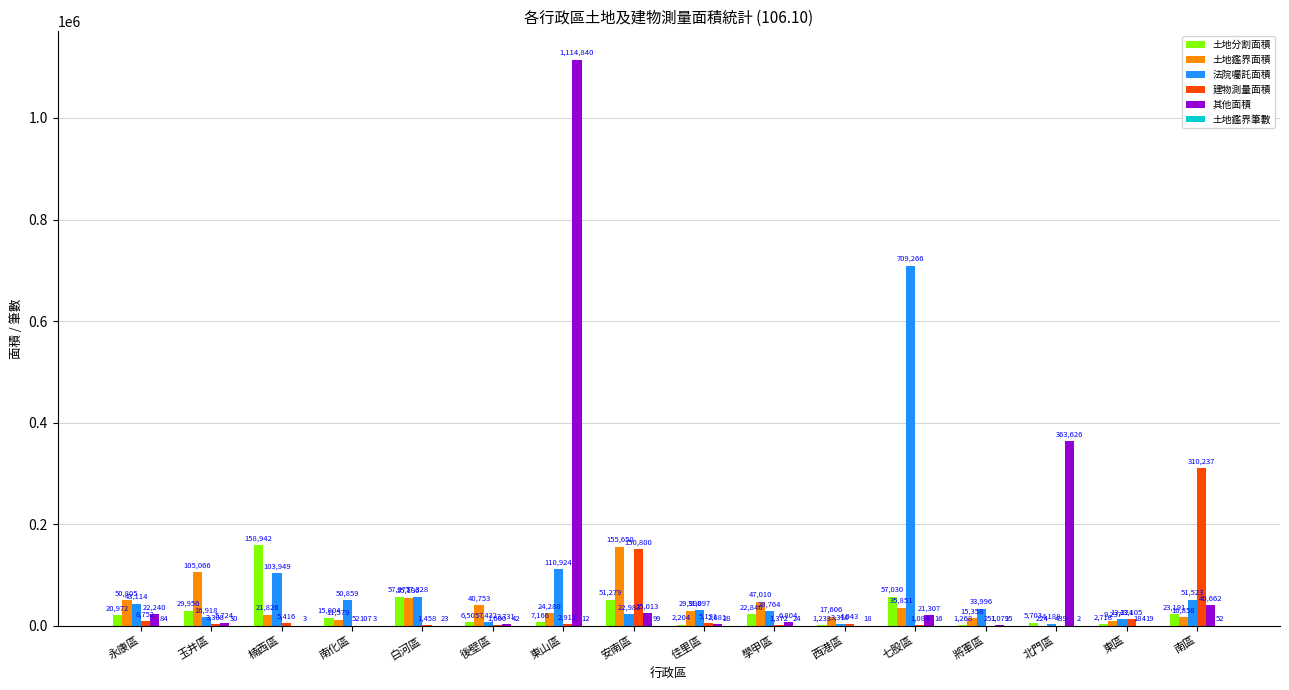

Which category has the highest value in the 其他面積 series?

東山區